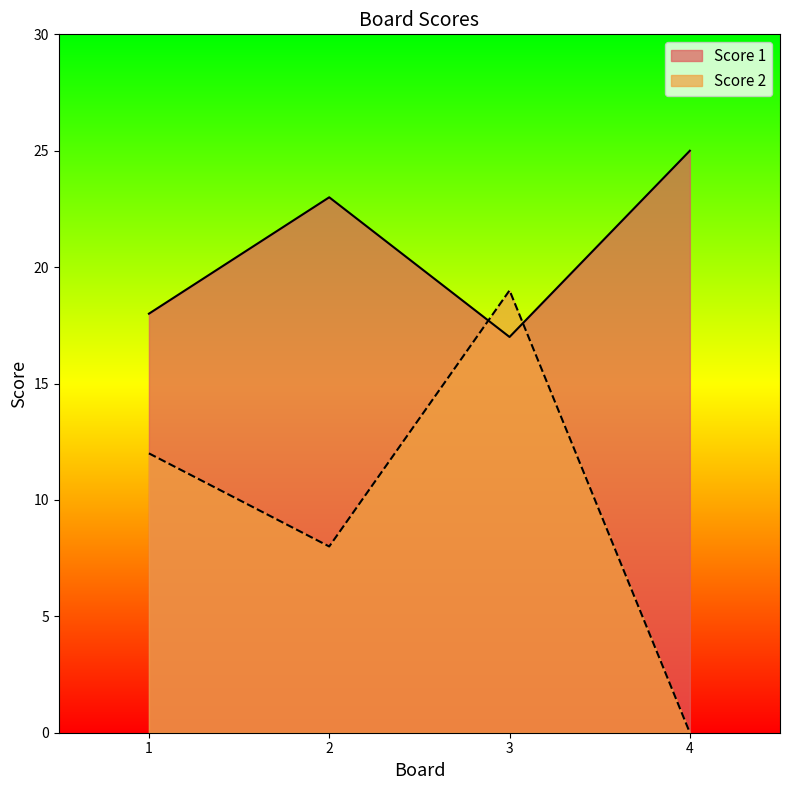

At which category does the chart reach its peak across all series?

4